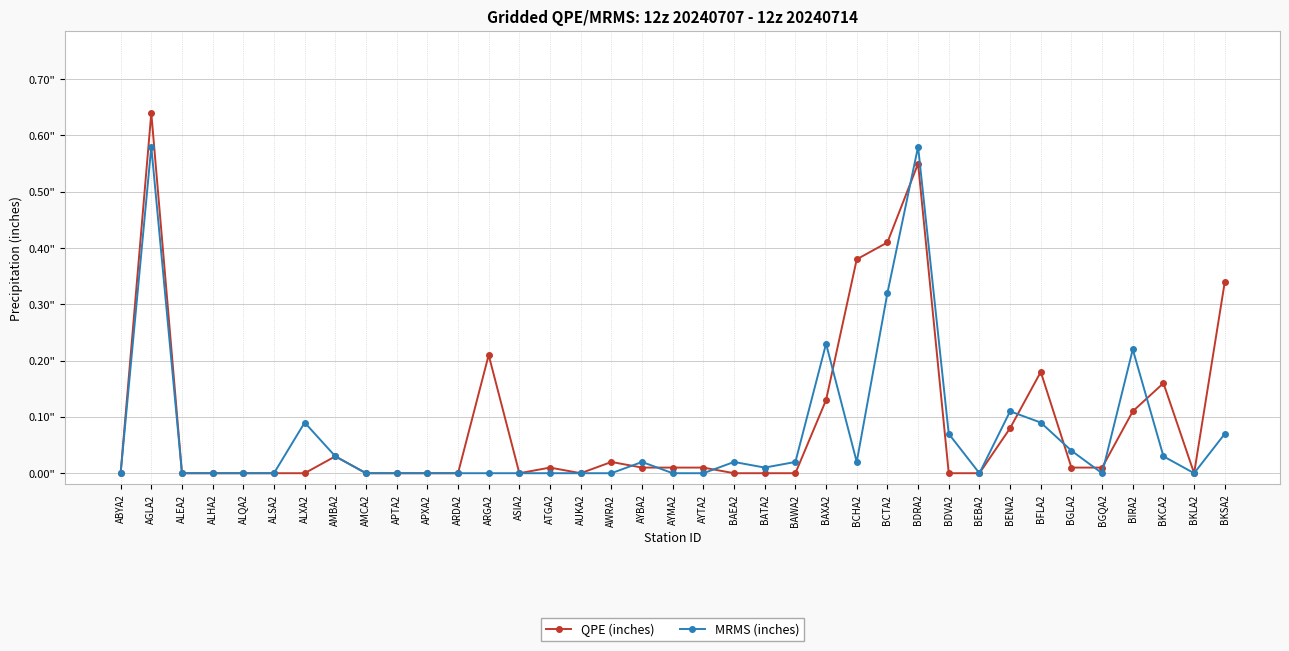

Is this an area chart (filled region under the line)?

No